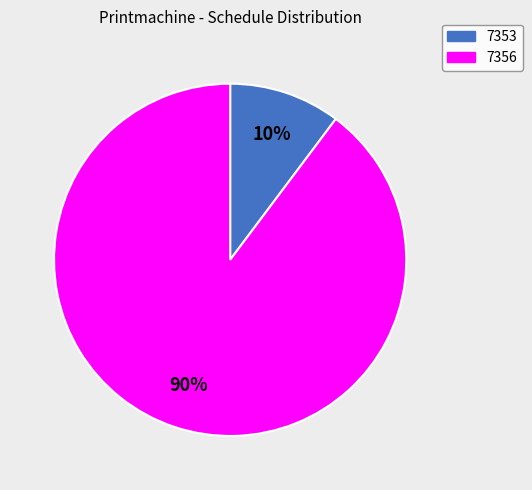

How many segments does this pie chart have?

2